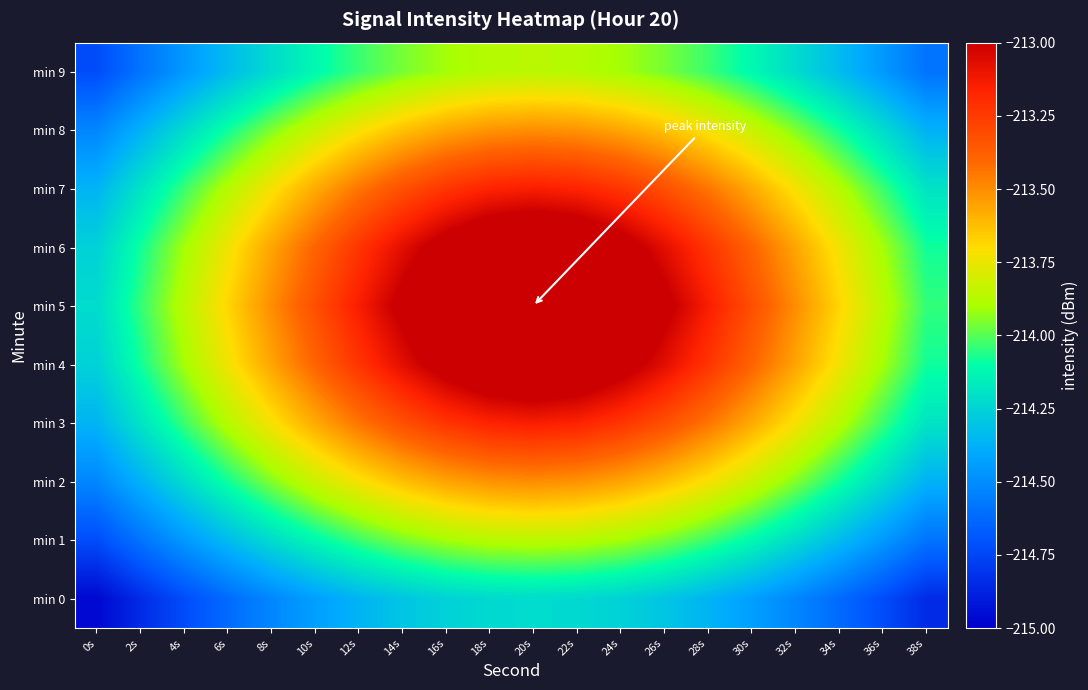

Reading left to right, list all the values displayed in this chart.

min 0: 0s=-215.0	2s=-214.8	4s=-214.7	6s=-214.6	8s=-214.5	10s=-214.4	12s=-214.4	14s=-214.3	16s=-214.3	18s=-214.2	20s=-214.2	22s=-214.2	24s=-214.3	26s=-214.3	28s=-214.4	30s=-214.4	32s=-214.5	34s=-214.6	36s=-214.7	38s=-214.8
min 1: 0s=-214.7	2s=-214.6	4s=-214.5	6s=-214.3	8s=-214.2	10s=-214.1	12s=-214.0	14s=-214.0	16s=-213.9	18s=-213.9	20s=-213.9	22s=-213.9	24s=-213.9	26s=-214.0	28s=-214.0	30s=-214.1	32s=-214.2	34s=-214.3	36s=-214.5	38s=-214.6
min 2: 0s=-214.5	2s=-214.4	4s=-214.2	6s=-214.1	8s=-214.0	10s=-213.8	12s=-213.7	14s=-213.6	16s=-213.6	18s=-213.5	20s=-213.5	22s=-213.5	24s=-213.6	26s=-213.6	28s=-213.7	30s=-213.8	32s=-214.0	34s=-214.1	36s=-214.2	38s=-214.4
min 3: 0s=-214.4	2s=-214.2	4s=-214.0	6s=-213.9	8s=-213.7	10s=-213.6	12s=-213.4	14s=-213.3	16s=-213.2	18s=-213.2	20s=-213.1	22s=-213.2	24s=-213.2	26s=-213.3	28s=-213.4	30s=-213.6	32s=-213.7	34s=-213.9	36s=-214.0	38s=-214.2
min 4: 0s=-214.3	2s=-214.1	4s=-213.9	6s=-213.7	8s=-213.6	10s=-213.4	12s=-213.2	14s=-213.1	16s=-212.9	18s=-212.8	20s=-212.8	22s=-212.8	24s=-212.9	26s=-213.1	28s=-213.2	30s=-213.4	32s=-213.6	34s=-213.7	36s=-213.9	38s=-214.1
min 5: 0s=-214.2	2s=-214.0	4s=-213.9	6s=-213.7	8s=-213.5	10s=-213.3	12s=-213.1	14s=-213.0	16s=-212.8	18s=-212.6	20s=-212.4	22s=-212.6	24s=-212.8	26s=-213.0	28s=-213.1	30s=-213.3	32s=-213.5	34s=-213.7	36s=-213.9	38s=-214.0
min 6: 0s=-214.3	2s=-214.1	4s=-213.9	6s=-213.7	8s=-213.6	10s=-213.4	12s=-213.2	14s=-213.1	16s=-212.9	18s=-212.8	20s=-212.8	22s=-212.8	24s=-212.9	26s=-213.1	28s=-213.2	30s=-213.4	32s=-213.6	34s=-213.7	36s=-213.9	38s=-214.1
min 7: 0s=-214.4	2s=-214.2	4s=-214.0	6s=-213.9	8s=-213.7	10s=-213.6	12s=-213.4	14s=-213.3	16s=-213.2	18s=-213.2	20s=-213.1	22s=-213.2	24s=-213.2	26s=-213.3	28s=-213.4	30s=-213.6	32s=-213.7	34s=-213.9	36s=-214.0	38s=-214.2
min 8: 0s=-214.5	2s=-214.4	4s=-214.2	6s=-214.1	8s=-214.0	10s=-213.8	12s=-213.7	14s=-213.6	16s=-213.6	18s=-213.5	20s=-213.5	22s=-213.5	24s=-213.6	26s=-213.6	28s=-213.7	30s=-213.8	32s=-214.0	34s=-214.1	36s=-214.2	38s=-214.4
min 9: 0s=-214.7	2s=-214.6	4s=-214.5	6s=-214.3	8s=-214.2	10s=-214.1	12s=-214.0	14s=-214.0	16s=-213.9	18s=-213.9	20s=-213.9	22s=-213.9	24s=-213.9	26s=-214.0	28s=-214.0	30s=-214.1	32s=-214.2	34s=-214.3	36s=-214.5	38s=-214.6